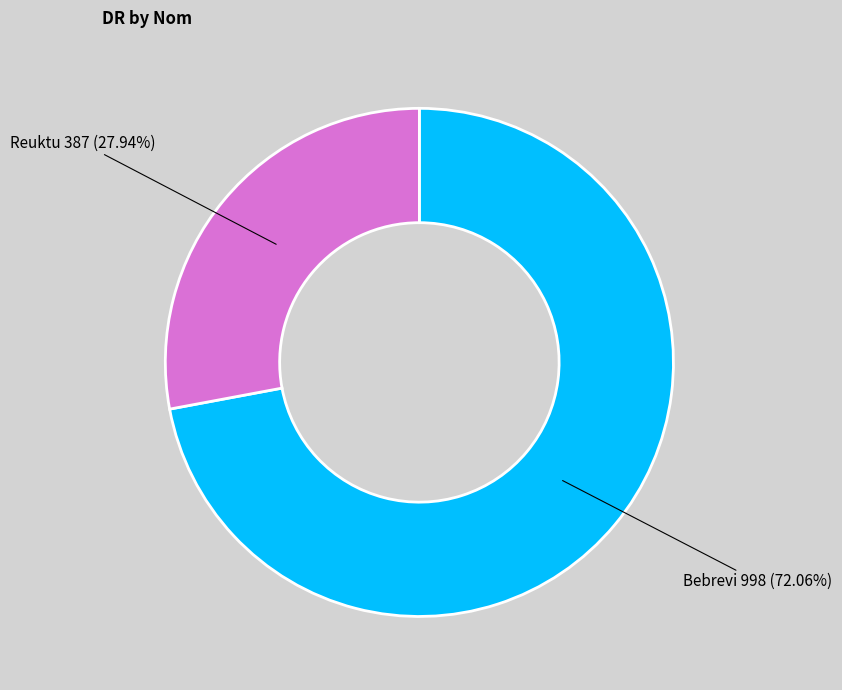

Is there any slice that represents more than half of the pie?

Yes